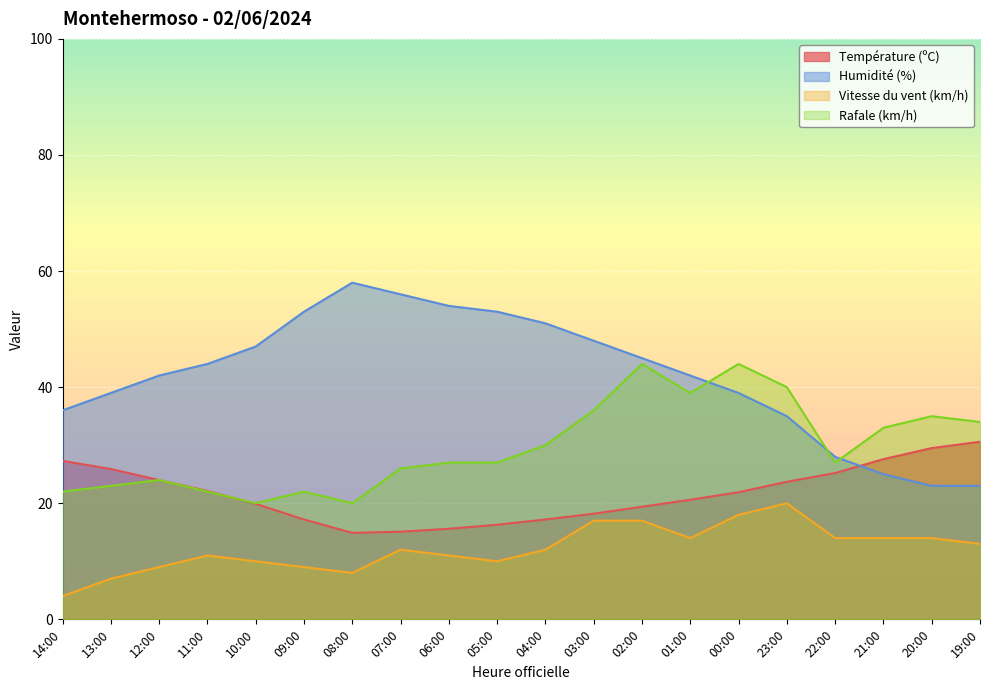

How many values in the Rafale (km/h) series exceed 27?

9